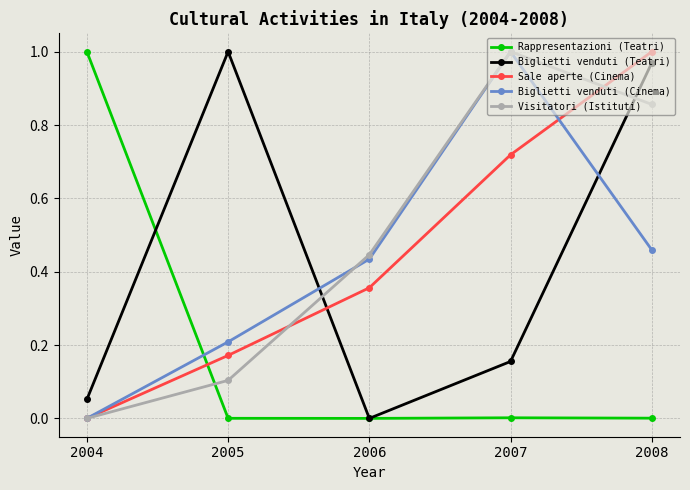

Is it true that Sale aperte (Cinema) equals 0.4 at 2008?

False